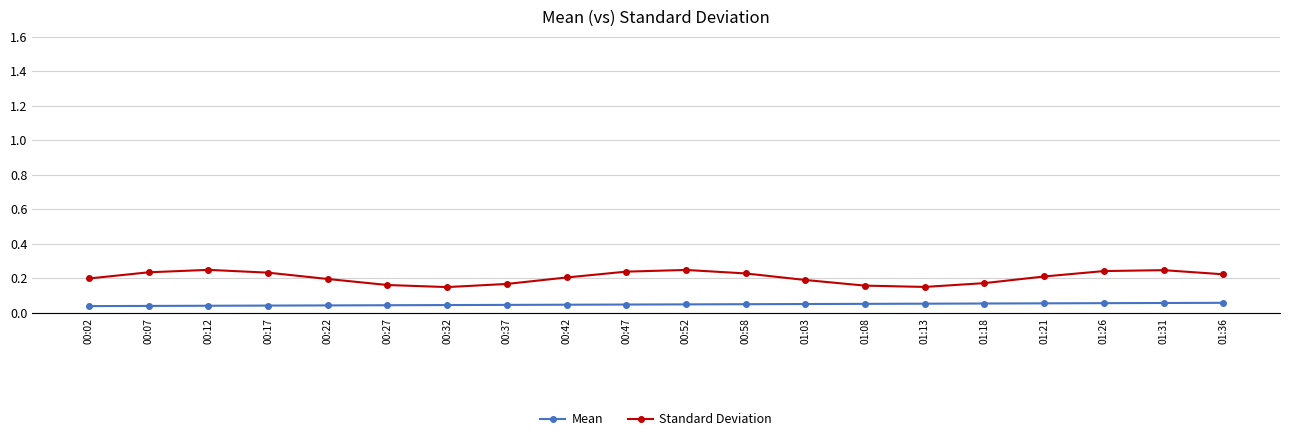

True or false: Mean and Standard Deviation cross at least once.

False